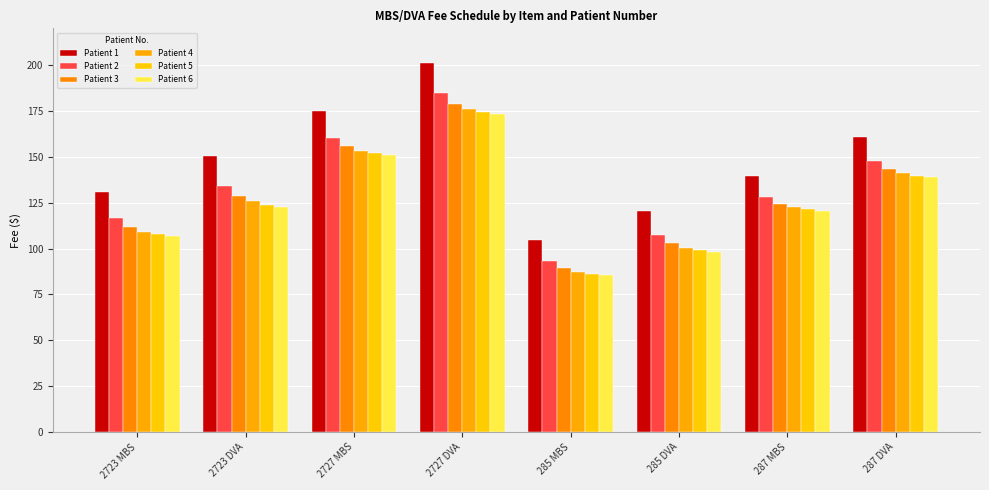

What is the approximate value of Patient 5 at 285 MBS?

86.3